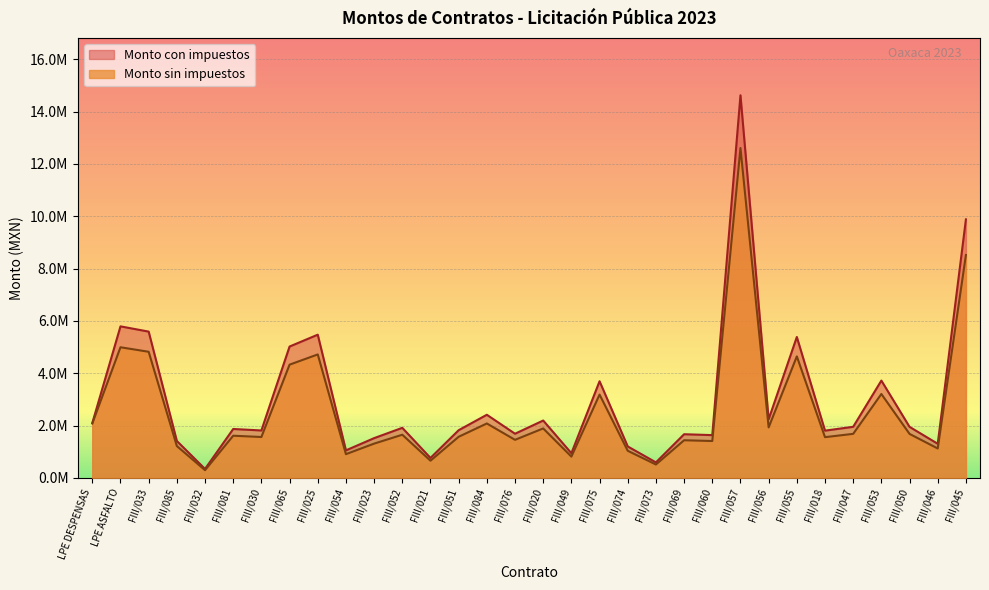

Count the number of categories in the chart.

32